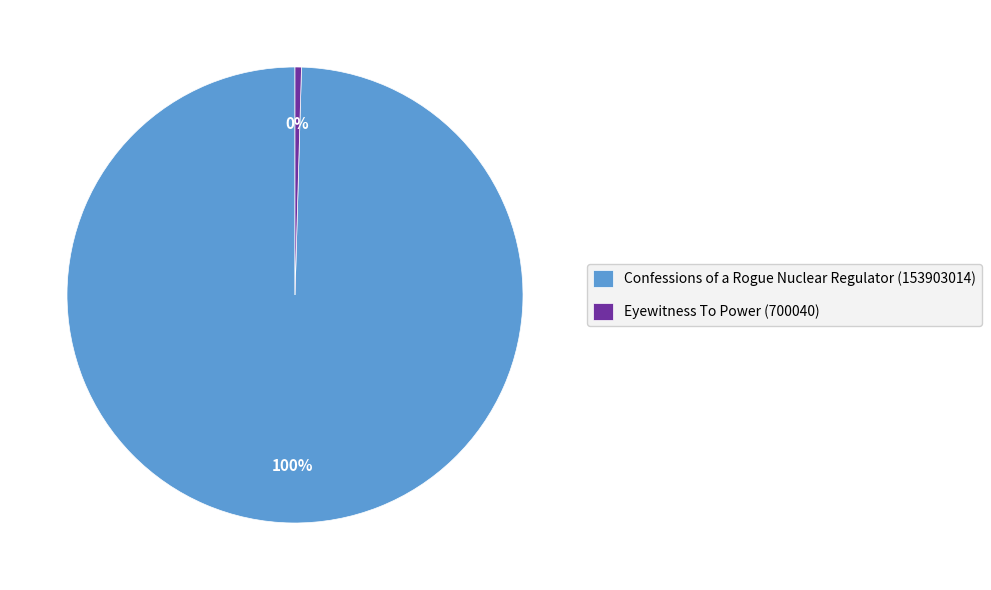

Is it true that Confessions of a Rogue Nuclear Regulator (153903014) is 100% of the pie?

True